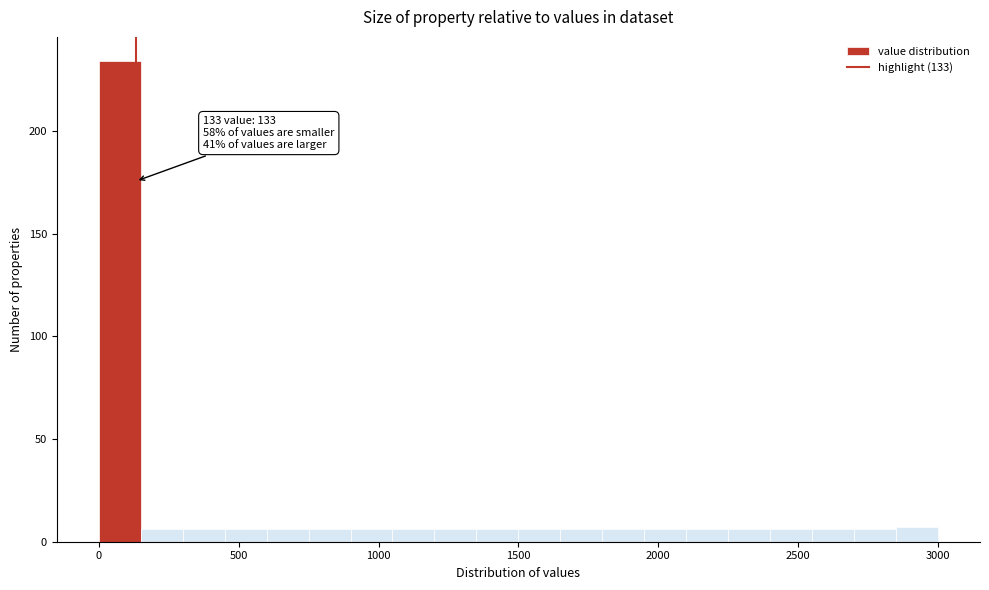

Read against the x-axis, roughly where is the centre of the tallest bar?

100